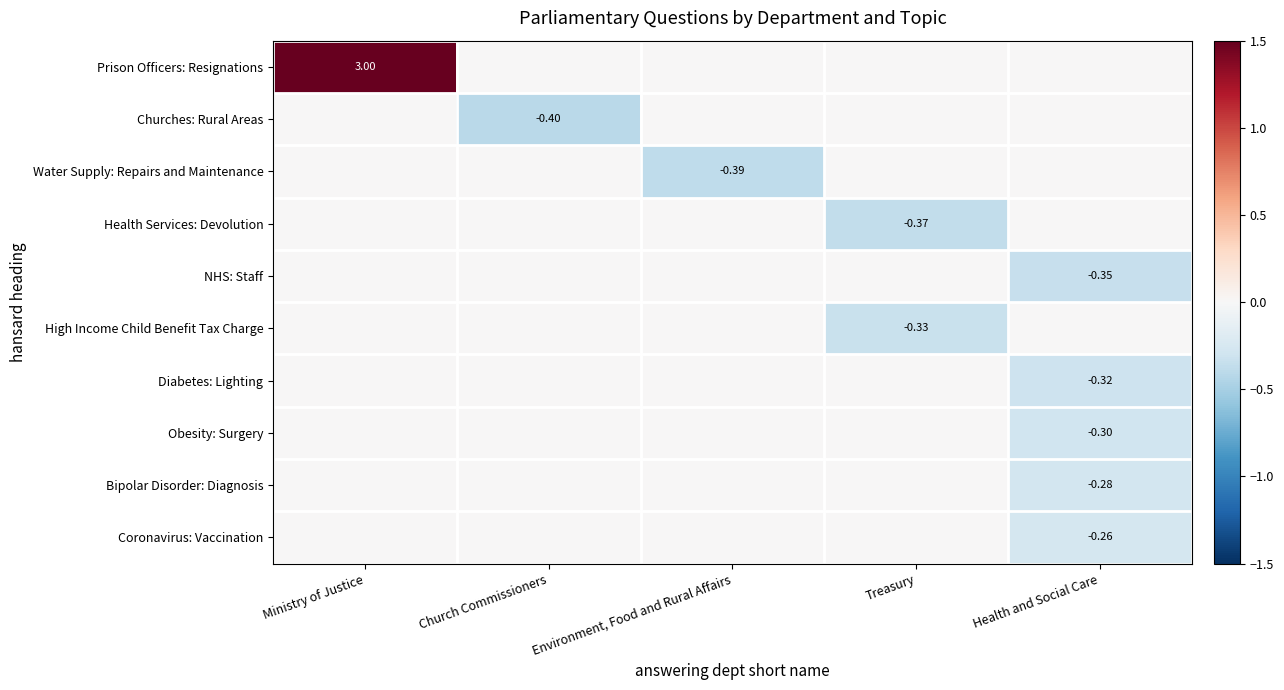

What is the sum of all Obesity: Surgery values?

-0.3